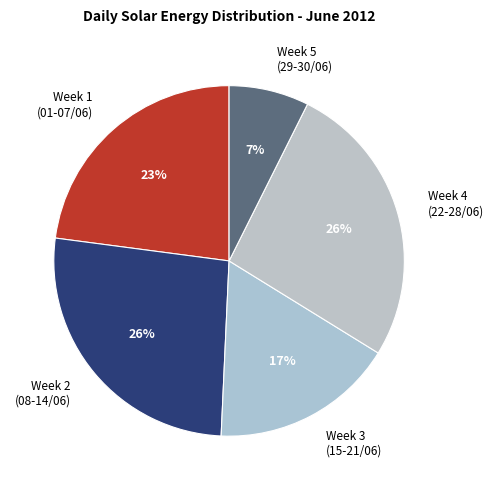

Combined, do Week 2 (08-14/06) and Week 5 (29-30/06) account for over 50%?

No